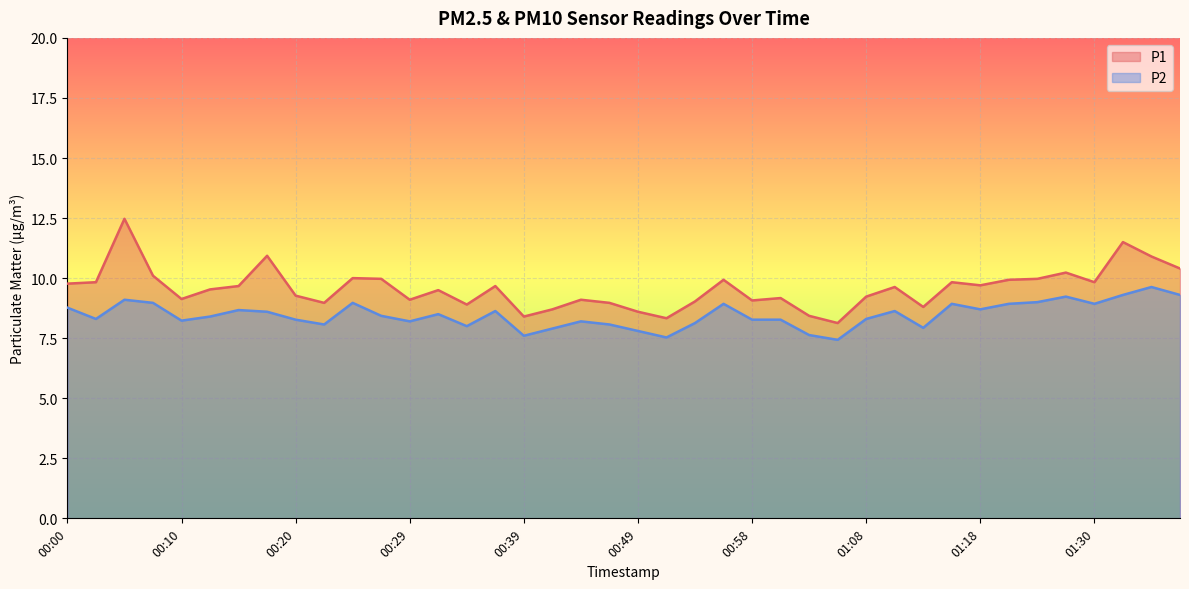

How many data points in P1 are less than 9?

10